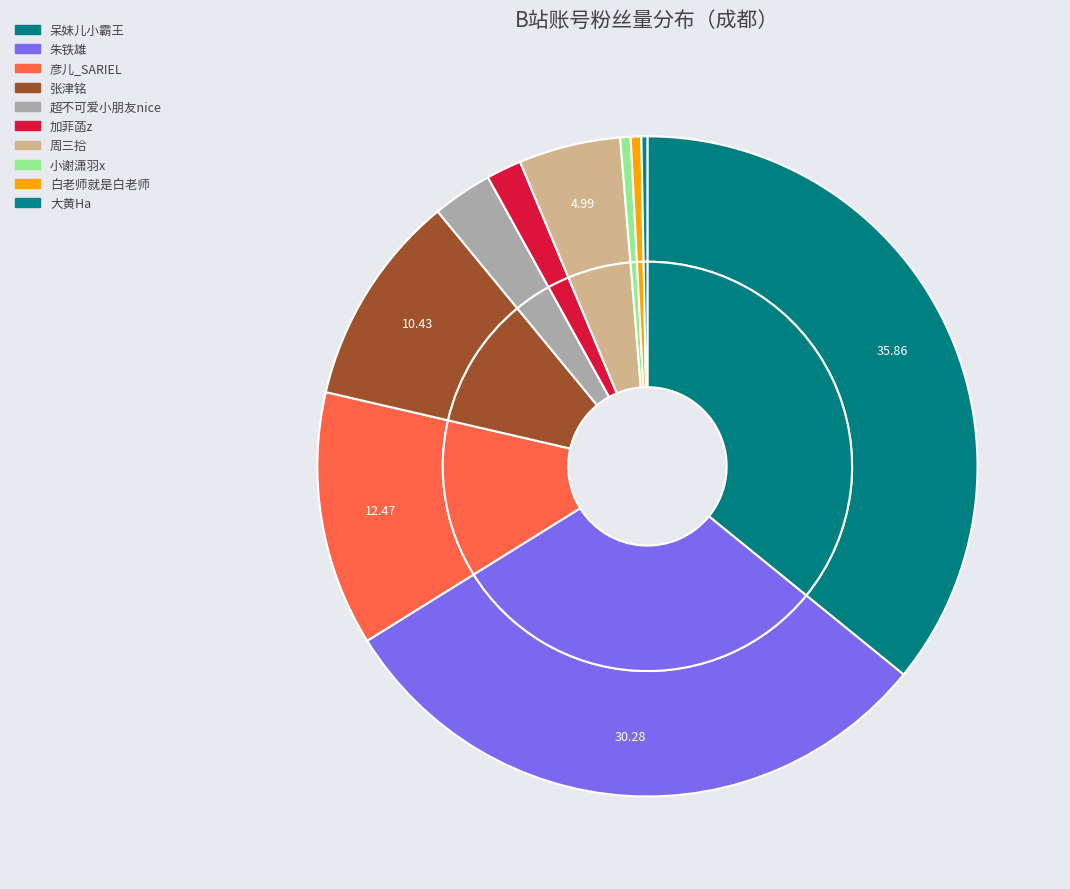

How many segments does this pie chart have?

10